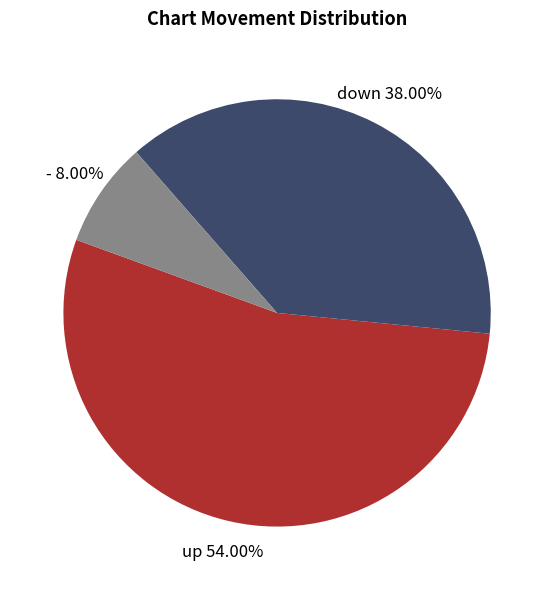

True or false: - accounts for 20% of the total.

False